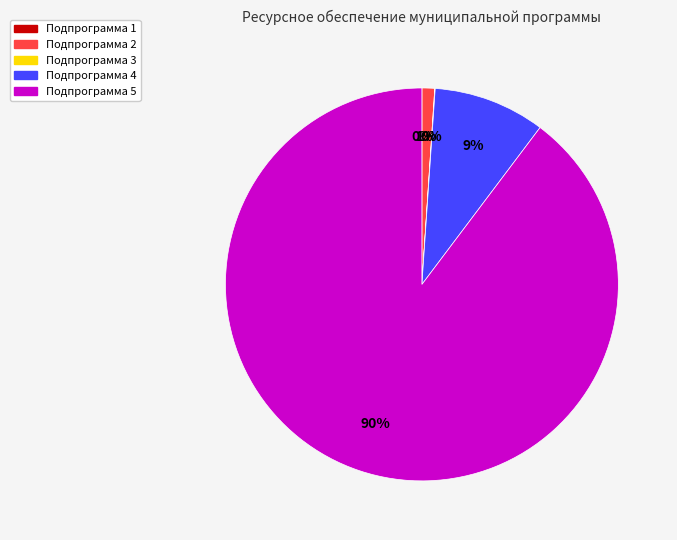

To the nearest percent, what portion does Подпрограмма 2 represent?

1%